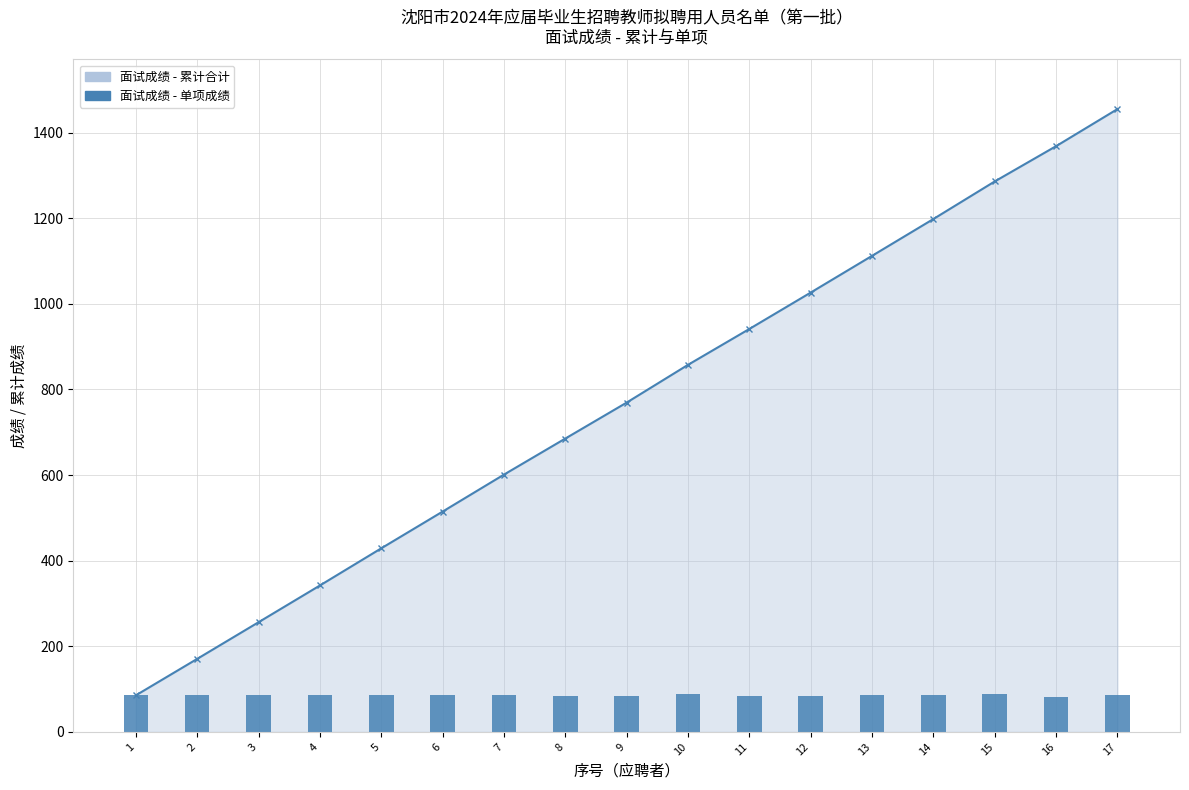

List the series in order of their overall mean, highest first.

面试成绩 - 累计合计, 面试成绩 - 单项成绩